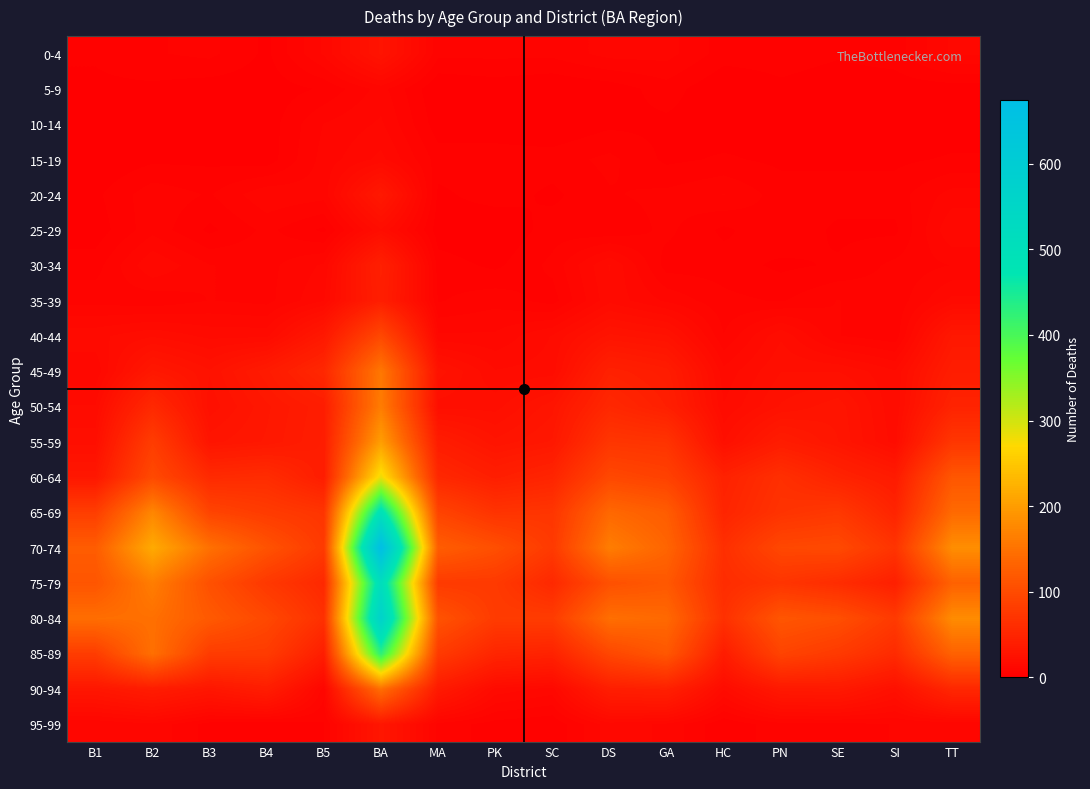

Reading right to left, transcribe all the data shown in this chart.

0-4: TT=11	SI=4	SE=3	PN=4	HC=4	GA=9	DS=9	SC=6	PK=6	MA=6	BA=27	B5=11	B4=2	B3=6	B2=5	B1=3
5-9: TT=1	SI=1	SE=1	PN=2	HC=0	GA=4	DS=1	SC=0	PK=1	MA=0	BA=9	B5=3	B4=1	B3=1	B2=2	B1=2
10-14: TT=1	SI=0	SE=1	PN=2	HC=1	GA=2	DS=2	SC=0	PK=1	MA=1	BA=11	B5=8	B4=1	B3=0	B2=2	B1=0
15-19: TT=3	SI=2	SE=2	PN=2	HC=3	GA=2	DS=6	SC=4	PK=4	MA=4	BA=14	B5=9	B4=1	B3=2	B2=2	B1=0
20-24: TT=9	SI=4	SE=4	PN=4	HC=8	GA=6	DS=5	SC=2	PK=4	MA=2	BA=33	B5=9	B4=10	B3=5	B2=7	B1=2
25-29: TT=13	SI=2	SE=2	PN=5	HC=2	GA=6	DS=3	SC=4	PK=0	MA=1	BA=18	B5=2	B4=6	B3=2	B2=7	B1=1
30-34: TT=8	SI=6	SE=3	PN=2	HC=4	GA=4	DS=16	SC=6	PK=2	MA=4	BA=43	B5=11	B4=7	B3=8	B2=13	B1=4
35-39: TT=14	SI=6	SE=8	PN=5	HC=6	GA=10	DS=15	SC=4	PK=7	MA=5	BA=41	B5=13	B4=7	B3=8	B2=6	B1=7
40-44: TT=32	SI=6	SE=8	PN=18	HC=8	GA=24	DS=27	SC=16	PK=11	MA=11	BA=96	B5=33	B4=15	B3=15	B2=18	B1=15
45-49: TT=39	SI=16	SE=21	PN=21	HC=14	GA=38	DS=44	SC=17	PK=16	MA=25	BA=156	B5=53	B4=36	B3=24	B2=32	B1=11
50-54: TT=47	SI=16	SE=28	PN=24	HC=16	GA=42	DS=53	SC=28	PK=20	MA=20	BA=162	B5=39	B4=31	B3=22	B2=54	B1=16
55-59: TT=72	SI=17	SE=29	PN=38	HC=21	GA=68	DS=71	SC=32	PK=27	MA=38	BA=201	B5=40	B4=32	B3=28	B2=81	B1=20
60-64: TT=115	SI=36	SE=47	PN=63	HC=45	GA=87	DS=96	SC=49	PK=41	MA=53	BA=283	B5=39	B4=59	B3=56	B2=98	B1=31
65-69: TT=140	SI=48	SE=75	PN=68	HC=49	GA=123	DS=138	SC=71	PK=68	MA=90	BA=496	B5=70	B4=79	B3=91	B2=174	B1=82
70-74: TT=182	SI=69	SE=98	PN=95	HC=63	GA=134	DS=163	SC=77	PK=105	MA=124	BA=674	B5=77	B4=110	B3=148	B2=216	B1=123
75-79: TT=130	SI=42	SE=59	PN=70	HC=59	GA=117	DS=107	SC=54	PK=77	MA=78	BA=512	B5=54	B4=75	B3=107	B2=163	B1=113
80-84: TT=180	SI=77	SE=105	PN=114	HC=65	GA=139	DS=146	SC=80	PK=79	MA=110	BA=571	B5=64	B4=96	B3=119	B2=147	B1=145
85-89: TT=130	SI=57	SE=77	PN=90	HC=38	GA=116	DS=94	SC=46	PK=50	MA=78	BA=427	B5=40	B4=79	B3=80	B2=147	B1=81
90-94: TT=52	SI=22	SE=34	PN=33	HC=16	GA=43	DS=40	SC=12	PK=15	MA=35	BA=146	B5=9	B4=39	B3=30	B2=38	B1=30
95-99: TT=8	SI=8	SE=7	PN=7	HC=3	GA=10	DS=12	SC=3	PK=4	MA=7	BA=30	B5=5	B4=3	B3=4	B2=10	B1=8